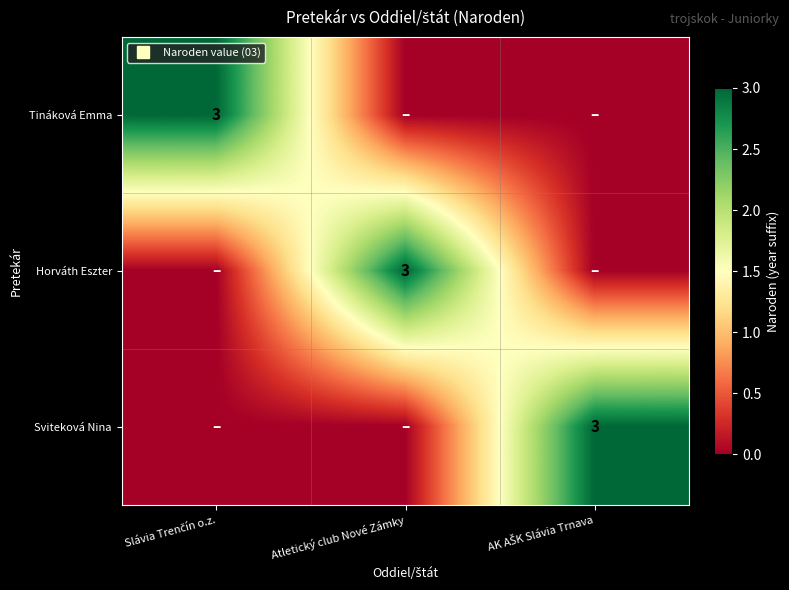

Rank the series at Atletický club Nové Zámky from highest to lowest value.

Horváth Eszter, Tináková Emma, Sviteková Nina